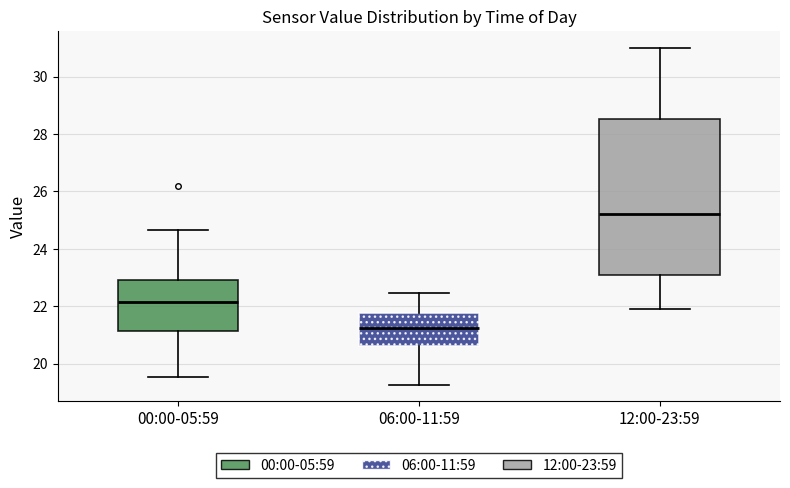

Which box is the tallest, from its lower edge to its upper edge?

12:00-23:59